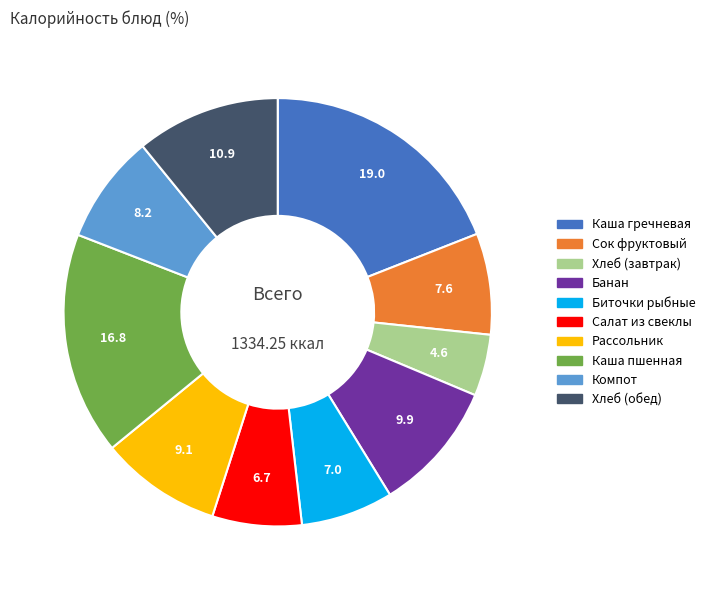

Approximately how many times larger is the value at Сок фруктовый compared to Рассольник?

0.8